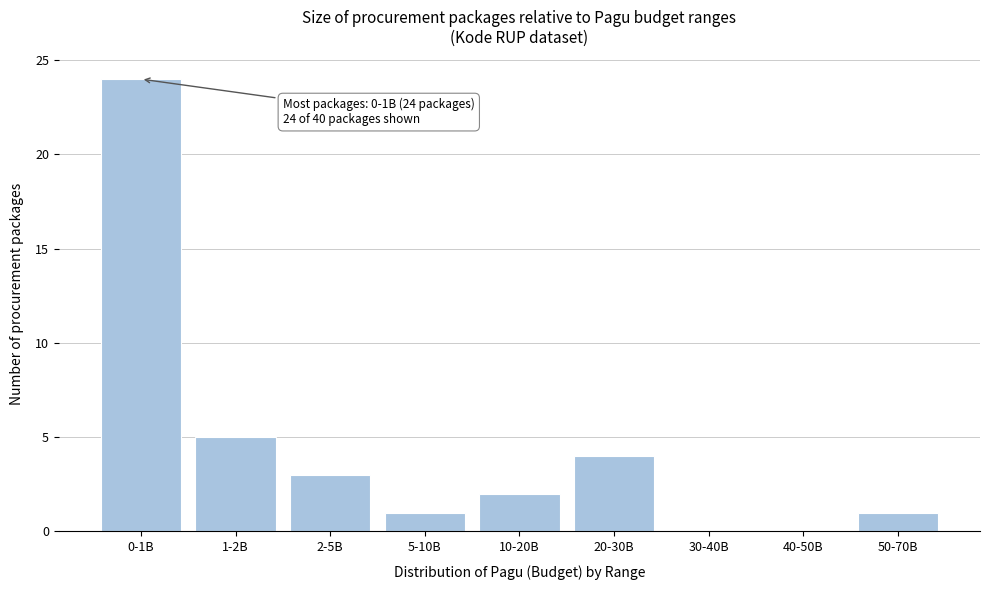

Reading left to right, transcribe all the data shown in this chart.

0-1B=24	1-2B=5	2-5B=3	5-10B=1	10-20B=2	20-30B=4	30-40B=0	40-50B=0	50-70B=1